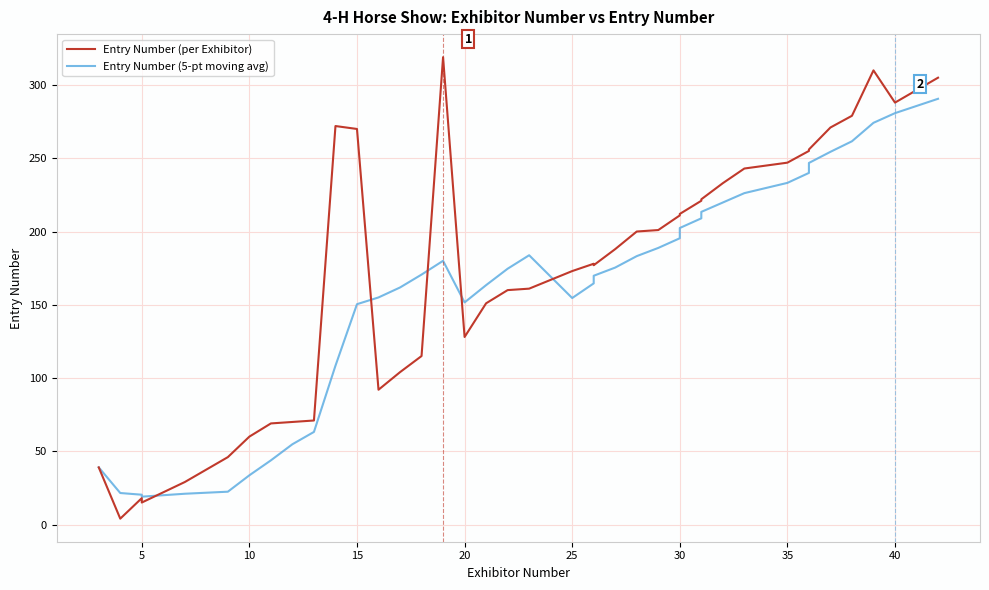

What is the sum of all Entry Number (per Exhibitor) values?

6863.0